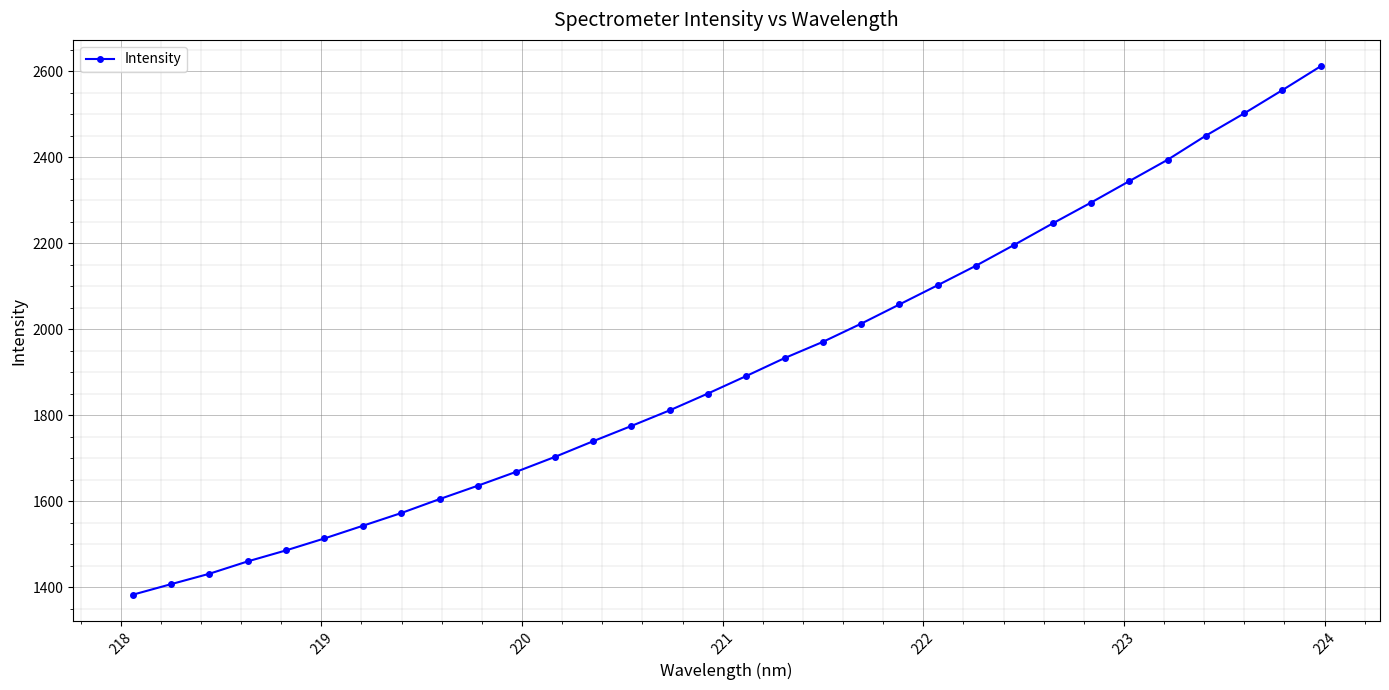

What is the greatest value displayed?

2611.4